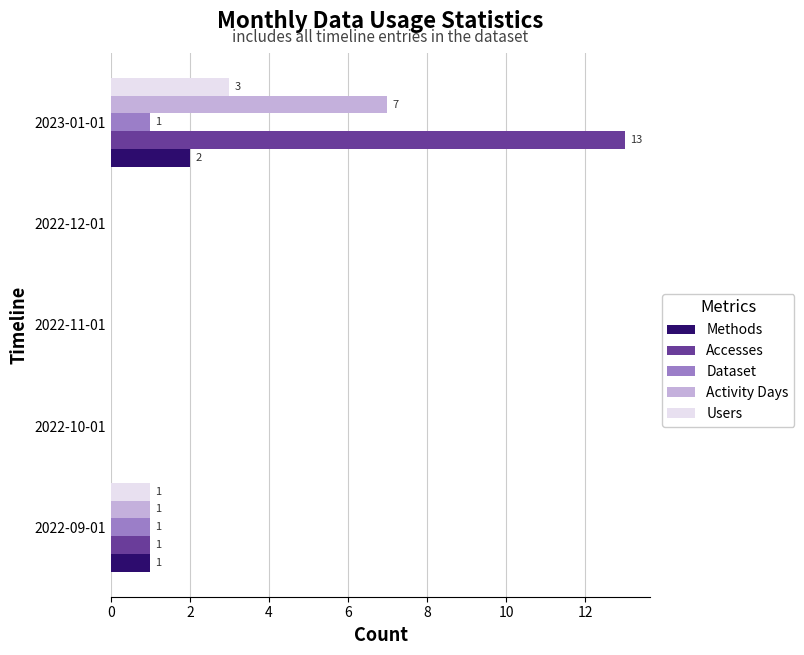

What is the maximum value for Accesses?

13